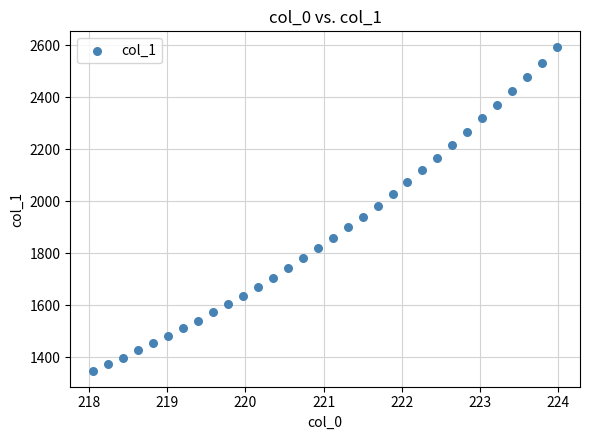

What is the range of Y values (max minus min)?

1243.3